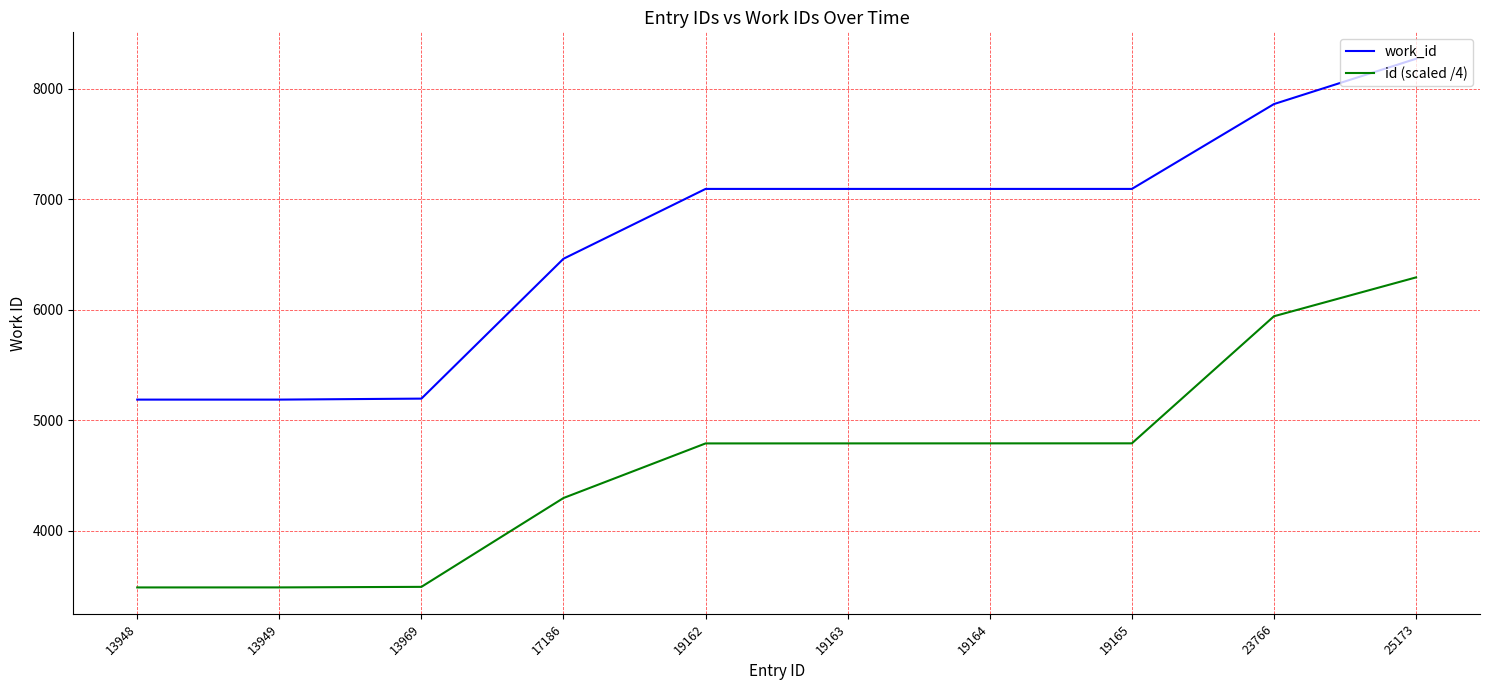

Where is id (scaled /4) nearest to the value 4890?

19165